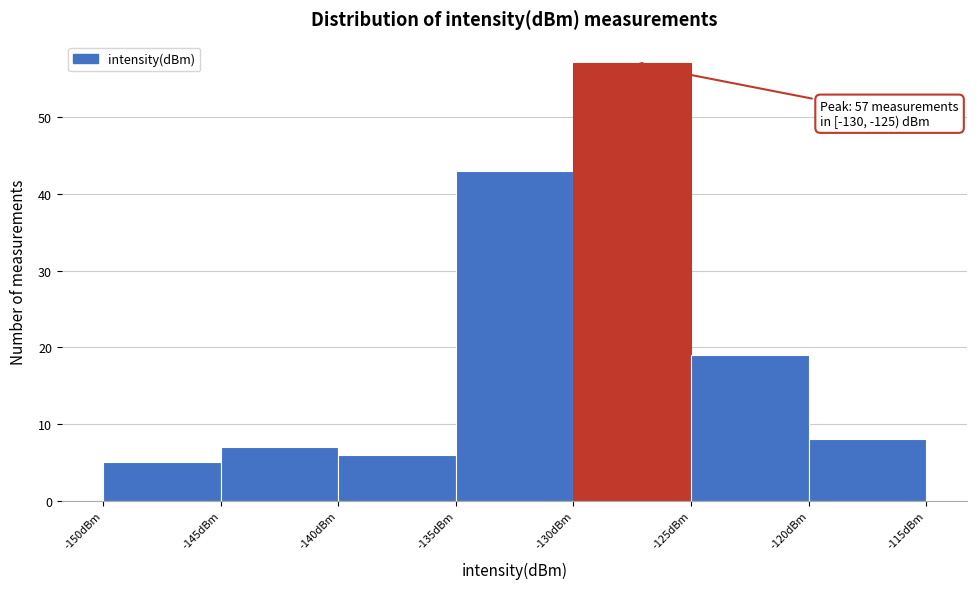

Which range on the x-axis has the tallest bar?

-130 to -125